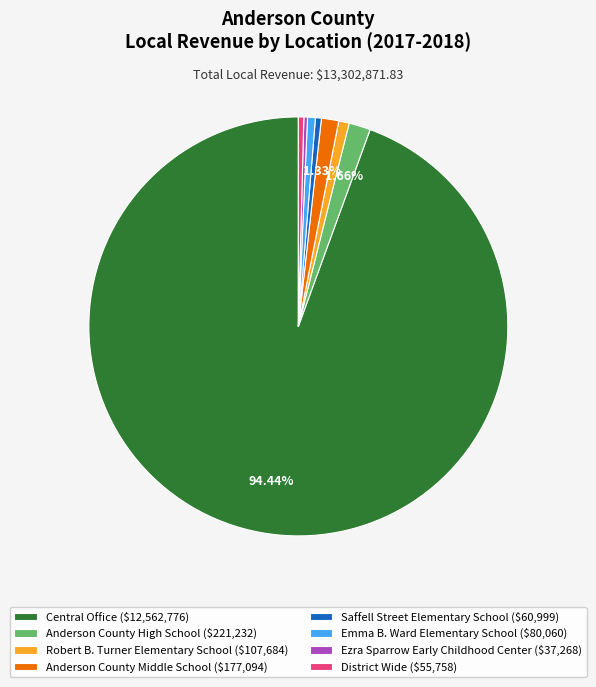

Which category has the biggest portion of the pie?

Central Office ($12,562,776)